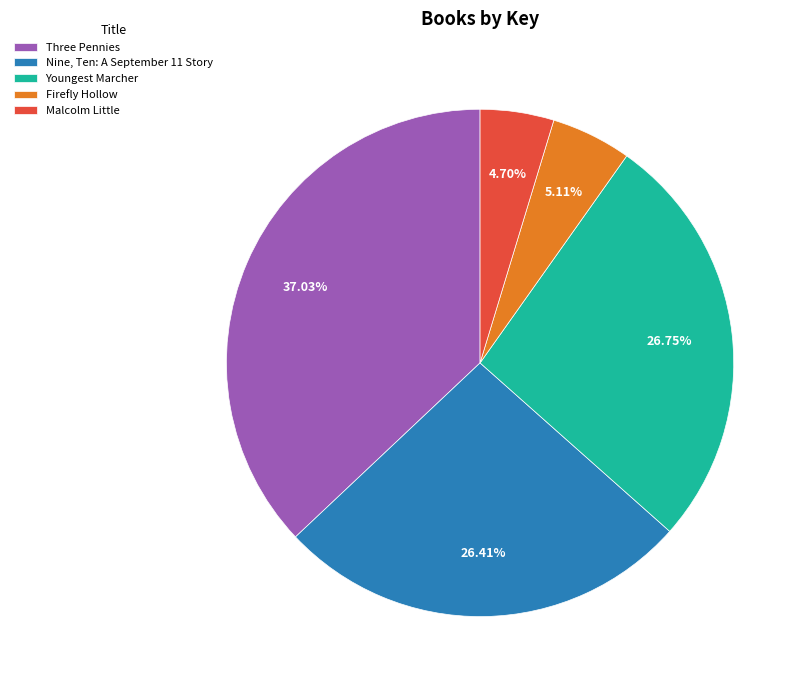

Does Youngest Marcher account for over 50% of the chart?

No